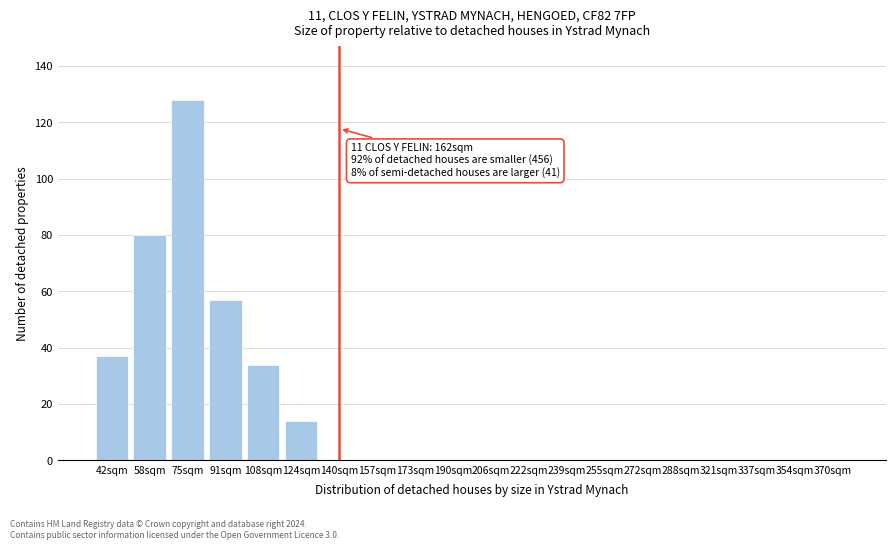

Reading left to right, list all the values displayed in this chart.

42sqm=37	58sqm=80	75sqm=128	91sqm=57	108sqm=34	124sqm=14	140sqm=0	157sqm=0	173sqm=0	190sqm=0	206sqm=0	222sqm=0	239sqm=0	255sqm=0	272sqm=0	288sqm=0	321sqm=0	337sqm=0	354sqm=0	370sqm=0